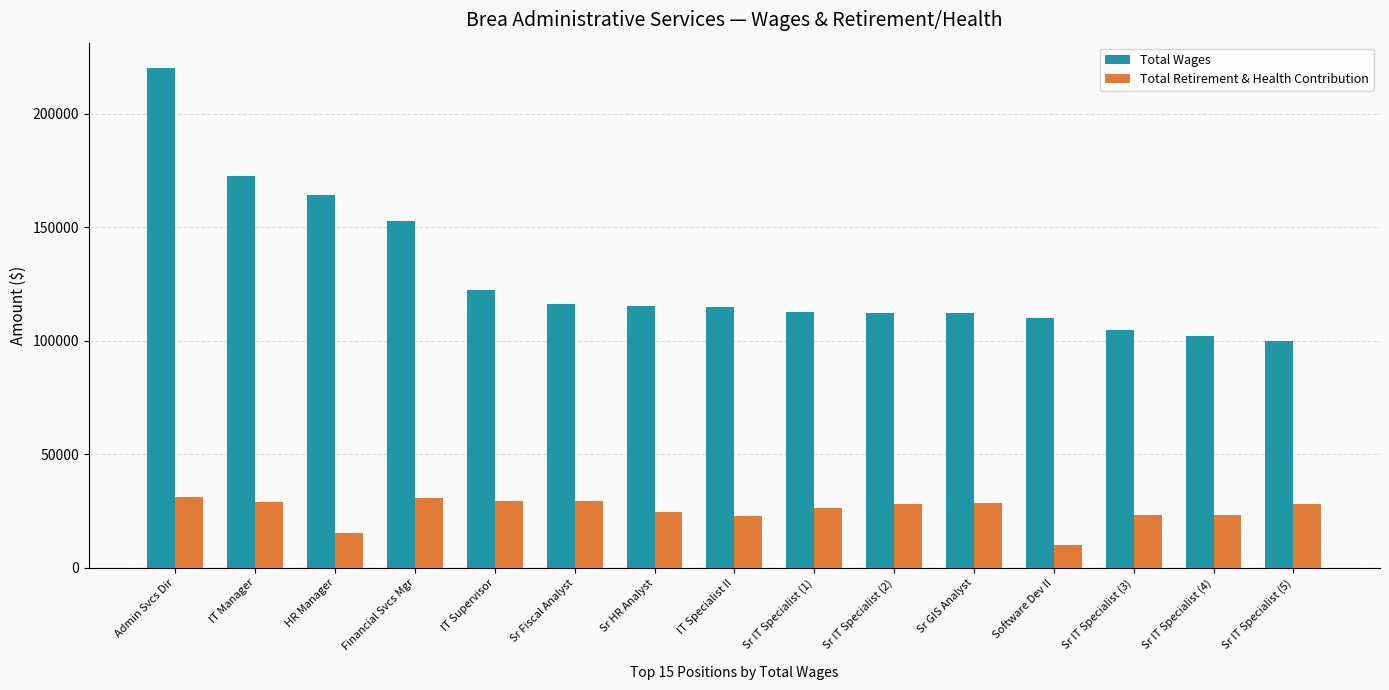

Does the chart contain any negative values?

No